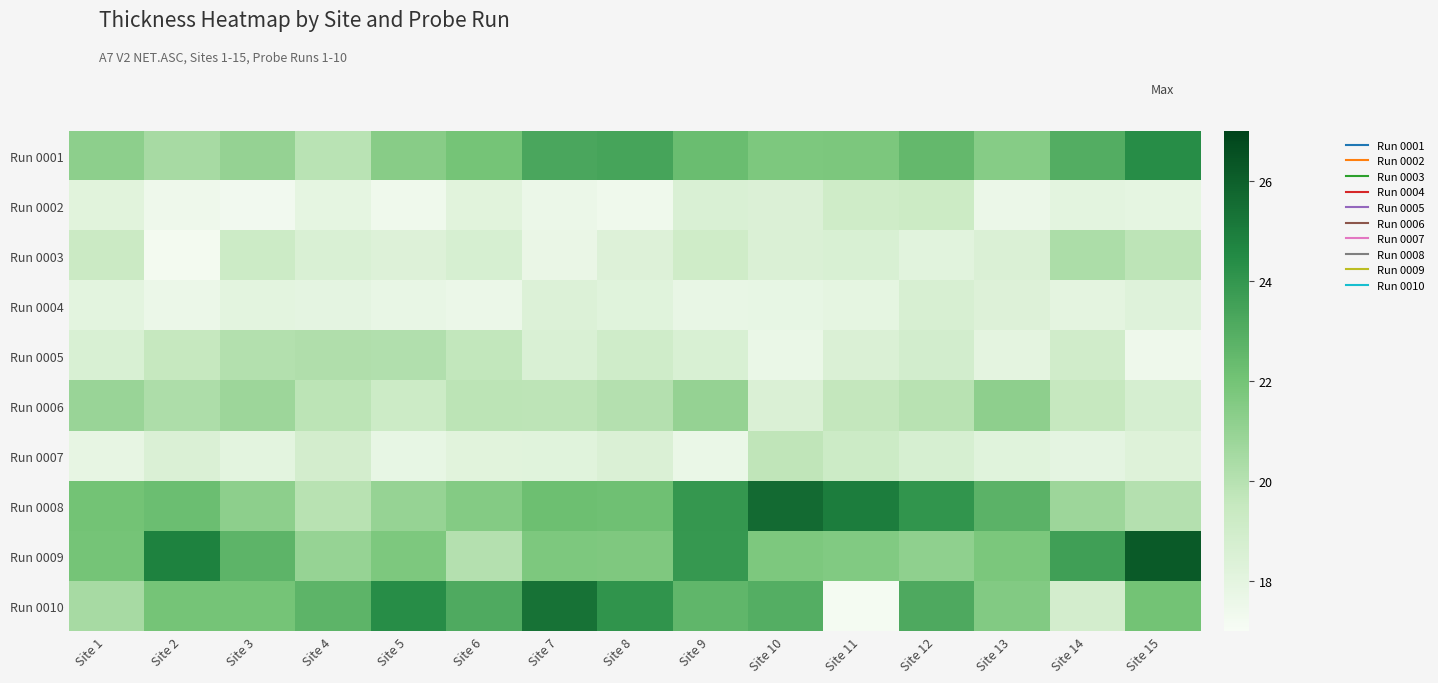

Which series has the largest range (max minus min)?

Run 0010